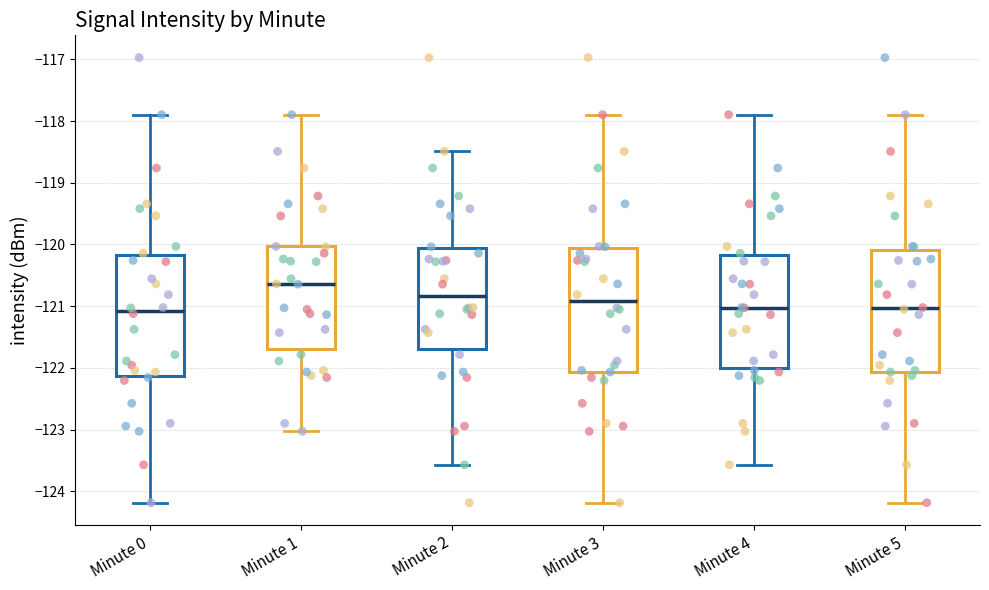

Reading left to right, transcribe this box plot: for each box, give where its median line is, the range the box spans, and where its two whiskers end, as read against the y-axis. The values are not printed on the chart, so give them approximately, as read against the axis.

Minute 0: median -121.1, box -122.1 to -120.2, whiskers -124.2 to -117.9
Minute 1: median -120.6, box -121.7 to -120.0, whiskers -123.0 to -117.9
Minute 2: median -120.8, box -121.7 to -120.1, whiskers -123.6 to -118.5
Minute 3: median -120.9, box -122.1 to -120.1, whiskers -124.2 to -117.9
Minute 4: median -121.0, box -122.0 to -120.2, whiskers -123.6 to -117.9
Minute 5: median -121.0, box -122.1 to -120.1, whiskers -124.2 to -117.9